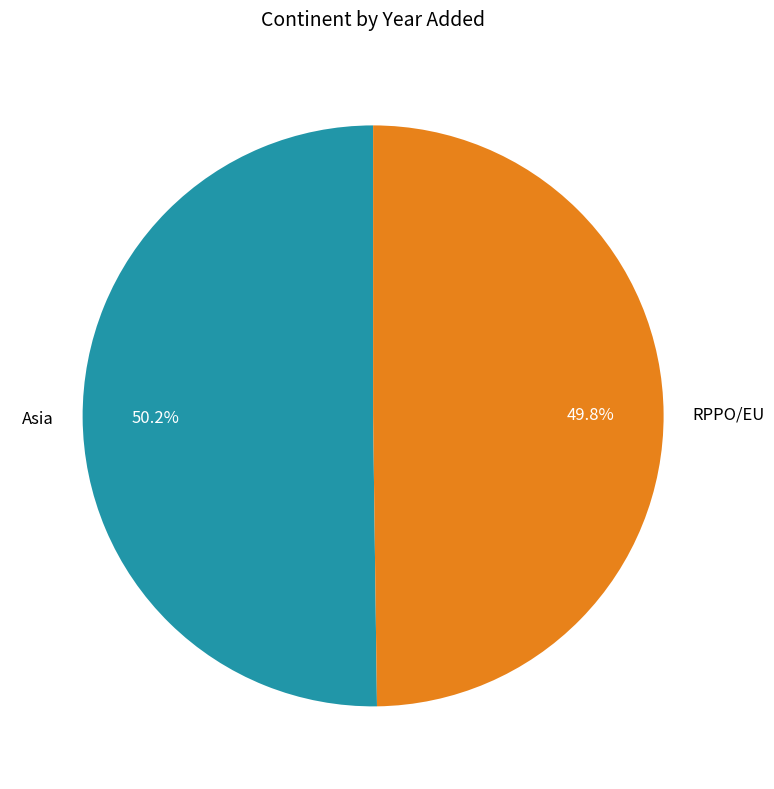

Does any single category account for the majority?

Yes